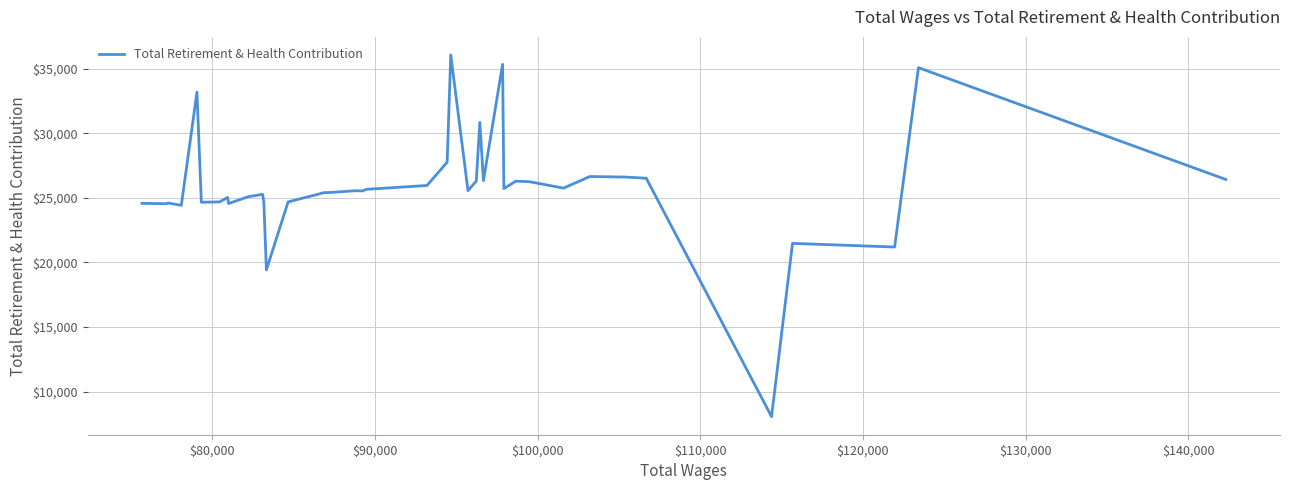

What is the greatest value displayed?

36064